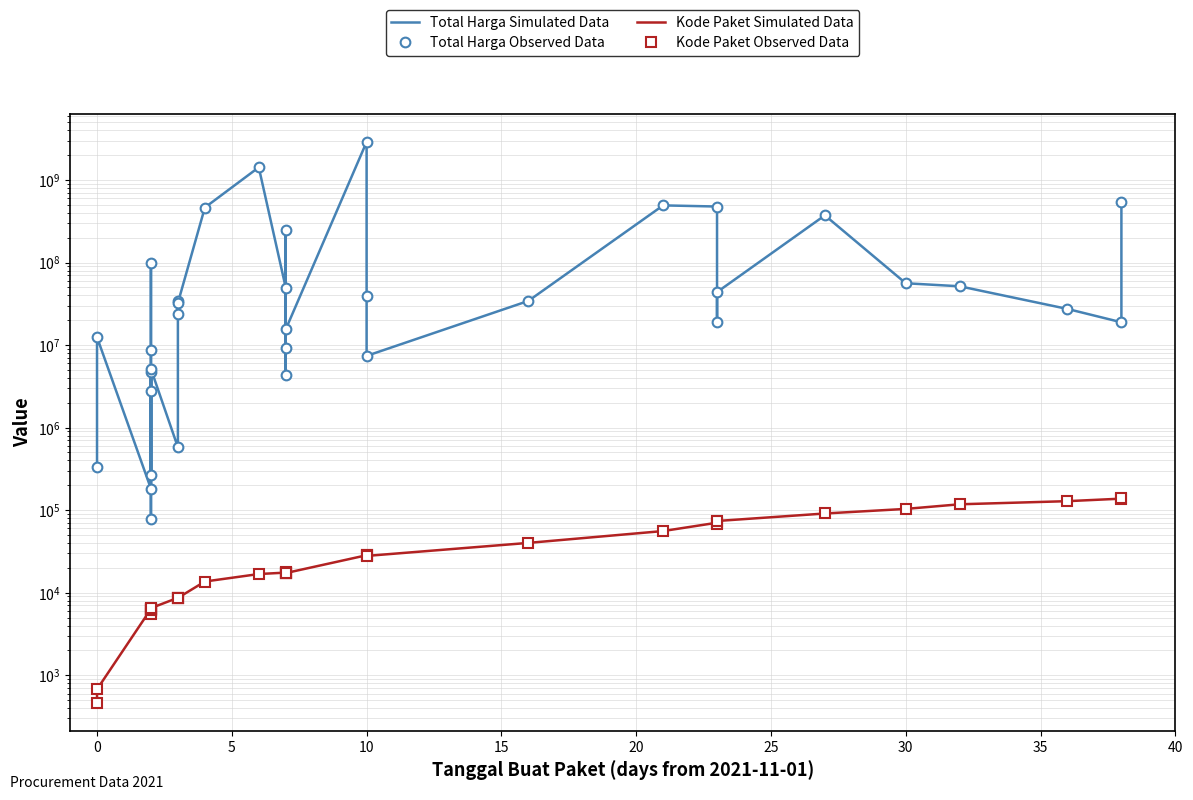

How many data points does each series have?

35